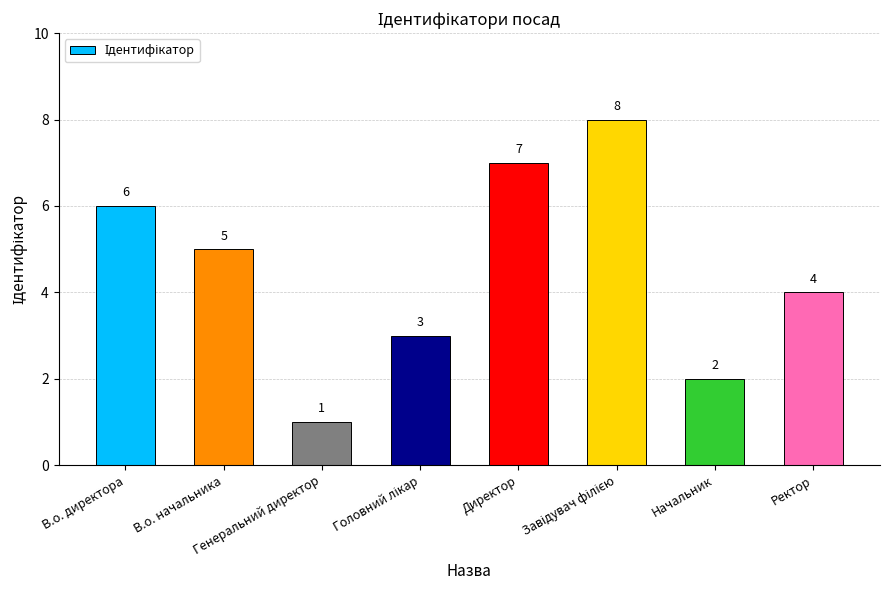

What is the maximum value shown in the chart?

8